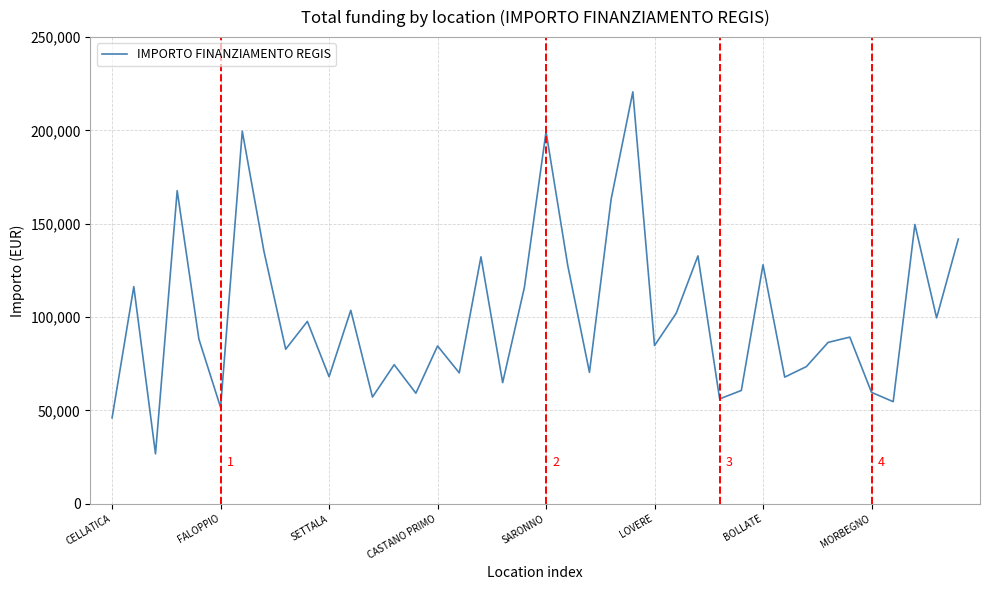

What is the smallest value displayed?

26730.0